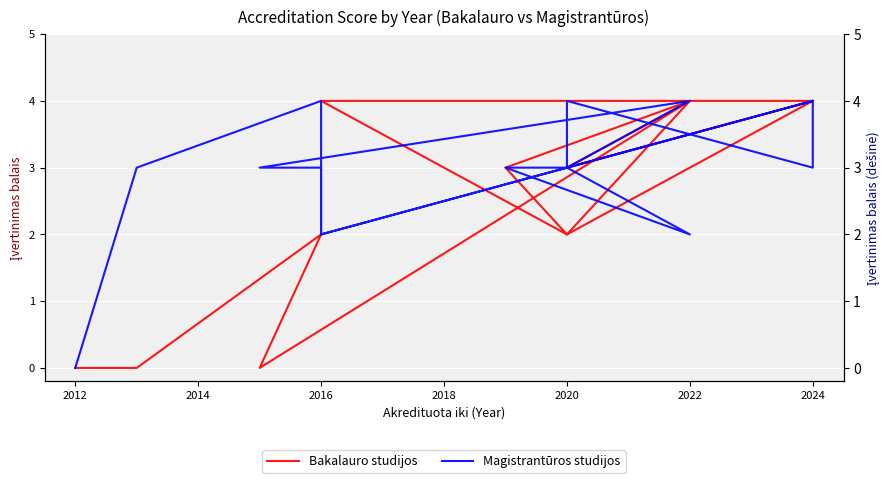

What is the difference between the Magistrantūros studijos values at 15 and 2014?

1